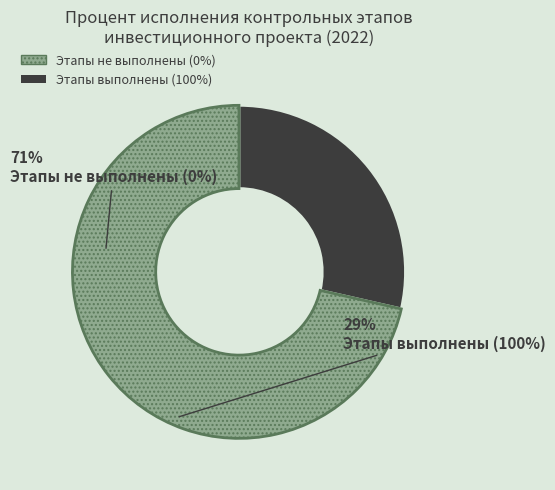

How many slices are in this pie chart?

2